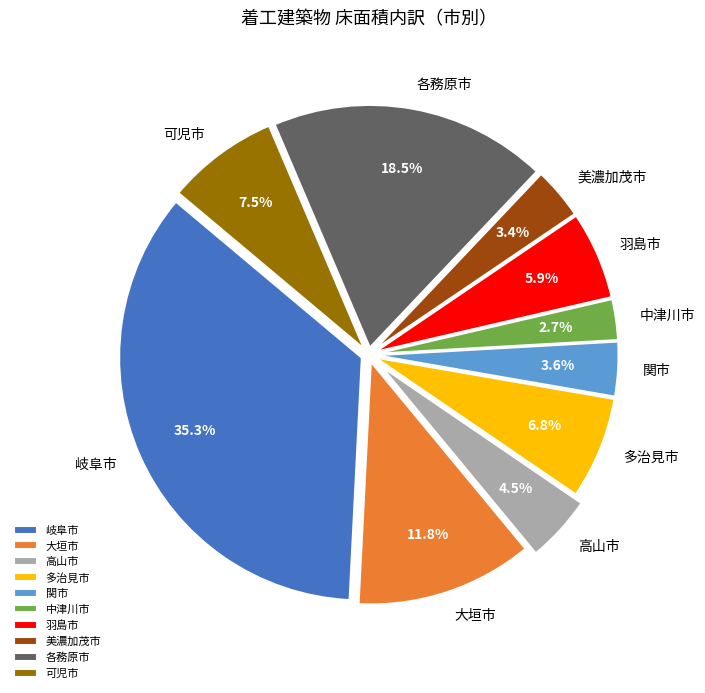

Combined, do 各務原市 and 可児市 account for over 50%?

No